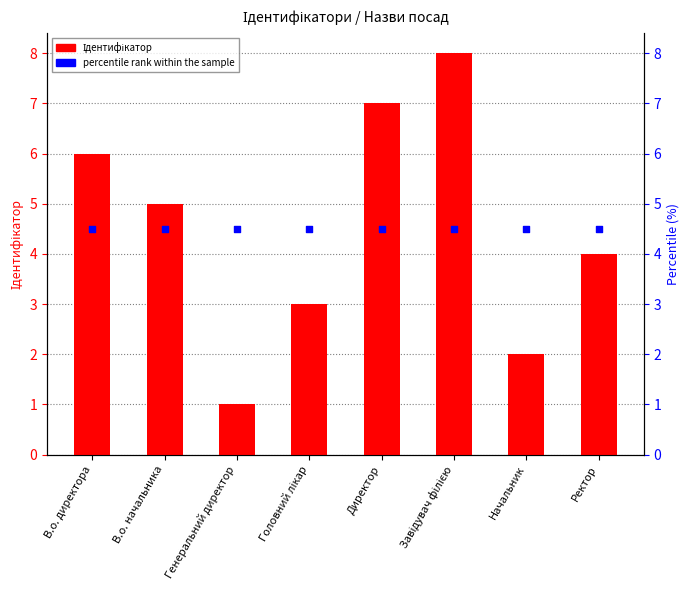

Which series reaches the minimum Y coordinate?

Ідентифікатор